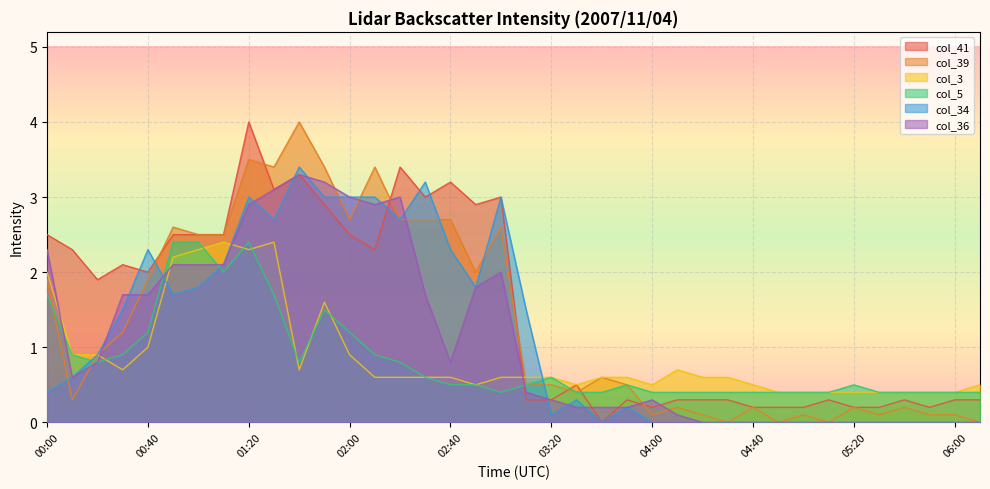

Which series has the largest total across all categories?

col_41